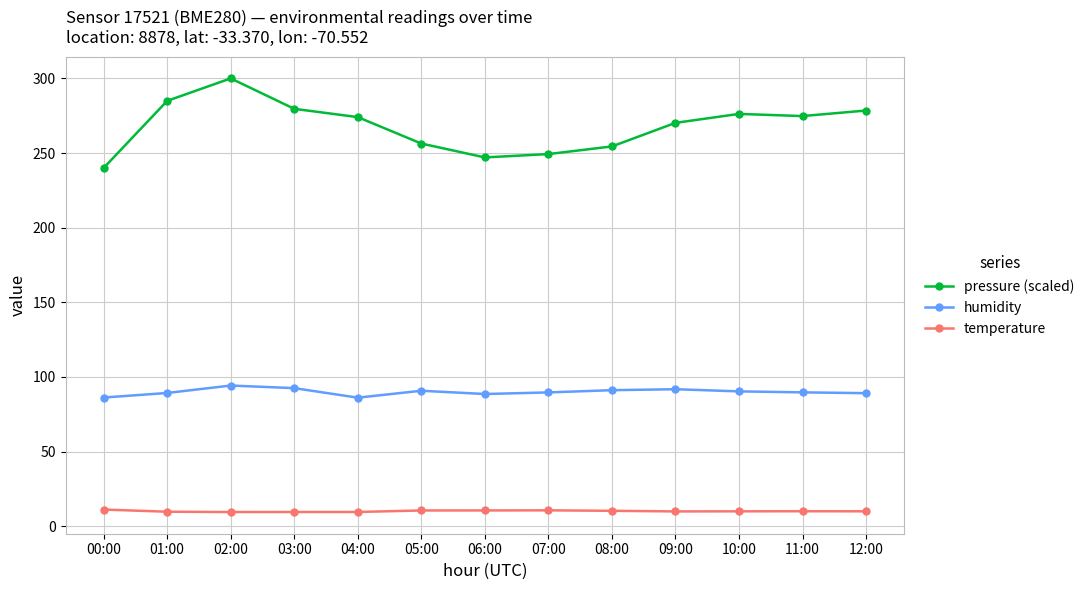

What is the difference between the maximum and minimum values in the temperature series?

1.7